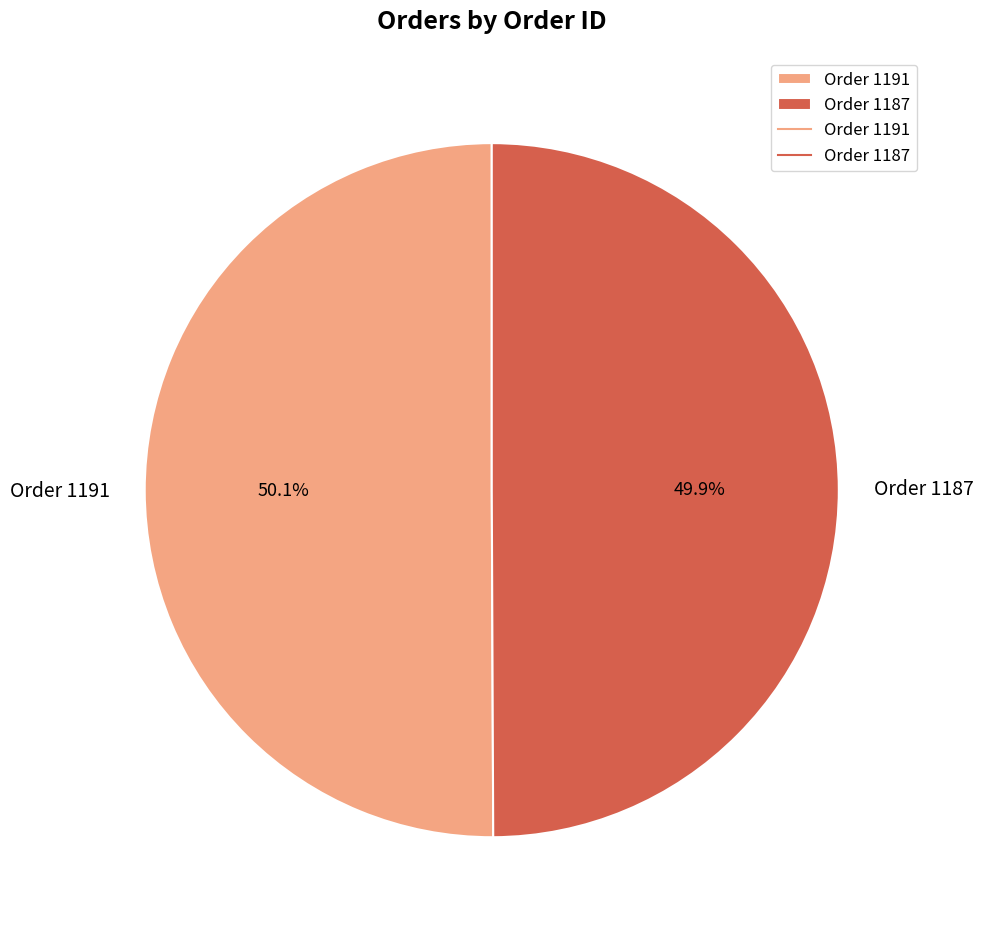

How much of the chart is everything except Order 1191?

49.9%